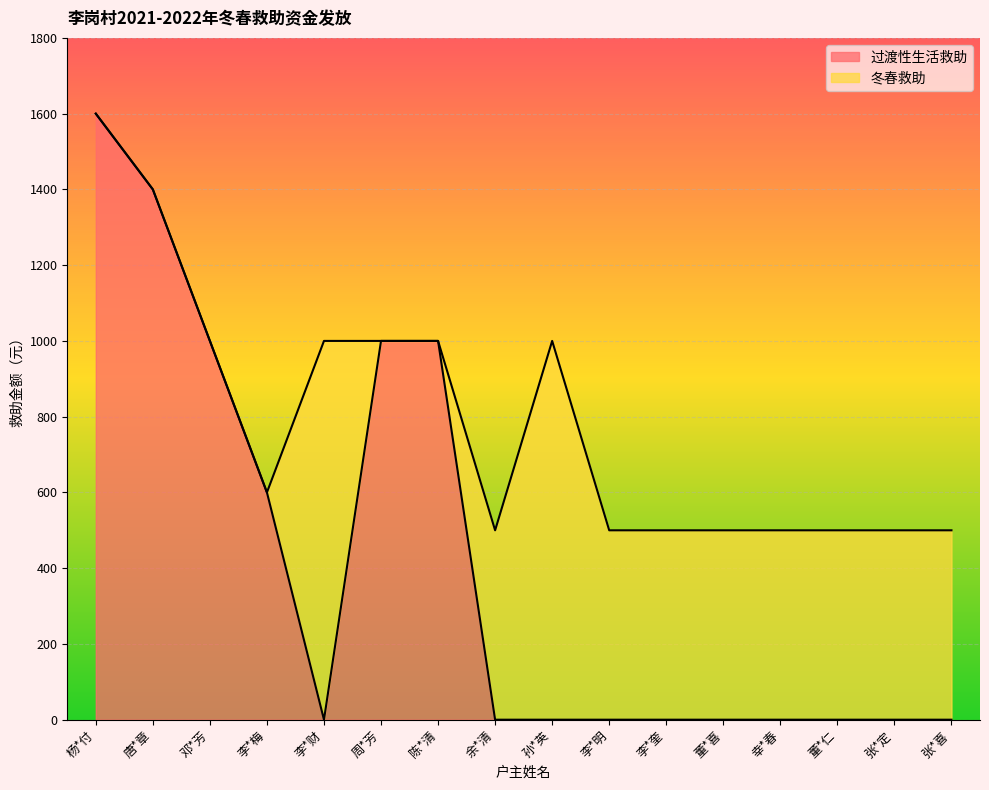

Reading left to right, extract all data points from this chart.

杨*付=1600	唐*章=1400	邓*芳=1000	李*梅=600	李*财=0	周*芳=1000	陈*清=1000	余*清=0	孙*英=0	李*明=0	李*奎=0	董*喜=0	幸*春=0	董*仁=0	张*定=0	张*喜=0